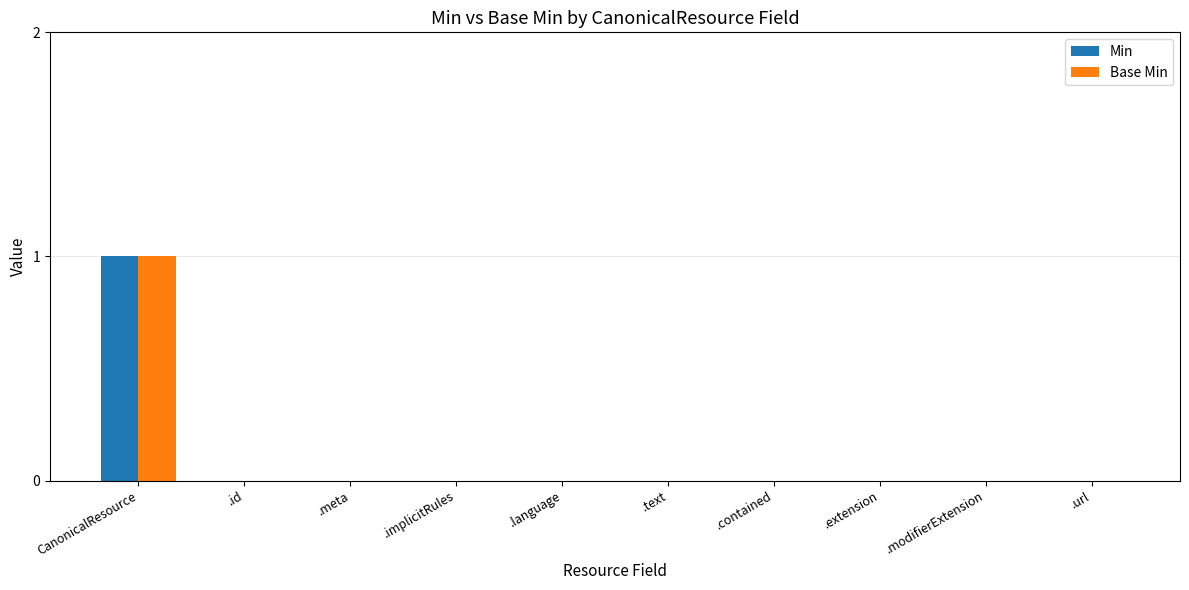

Which category has the highest value in the Min series?

CanonicalResource